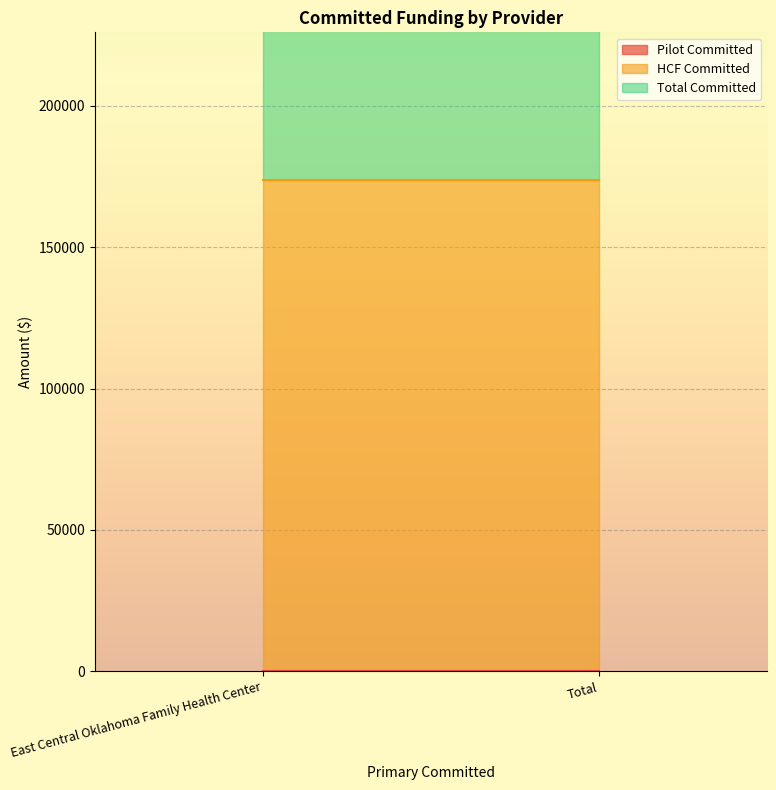

What is the value of the HCF Committed point at the 2nd from the left?

173798.0